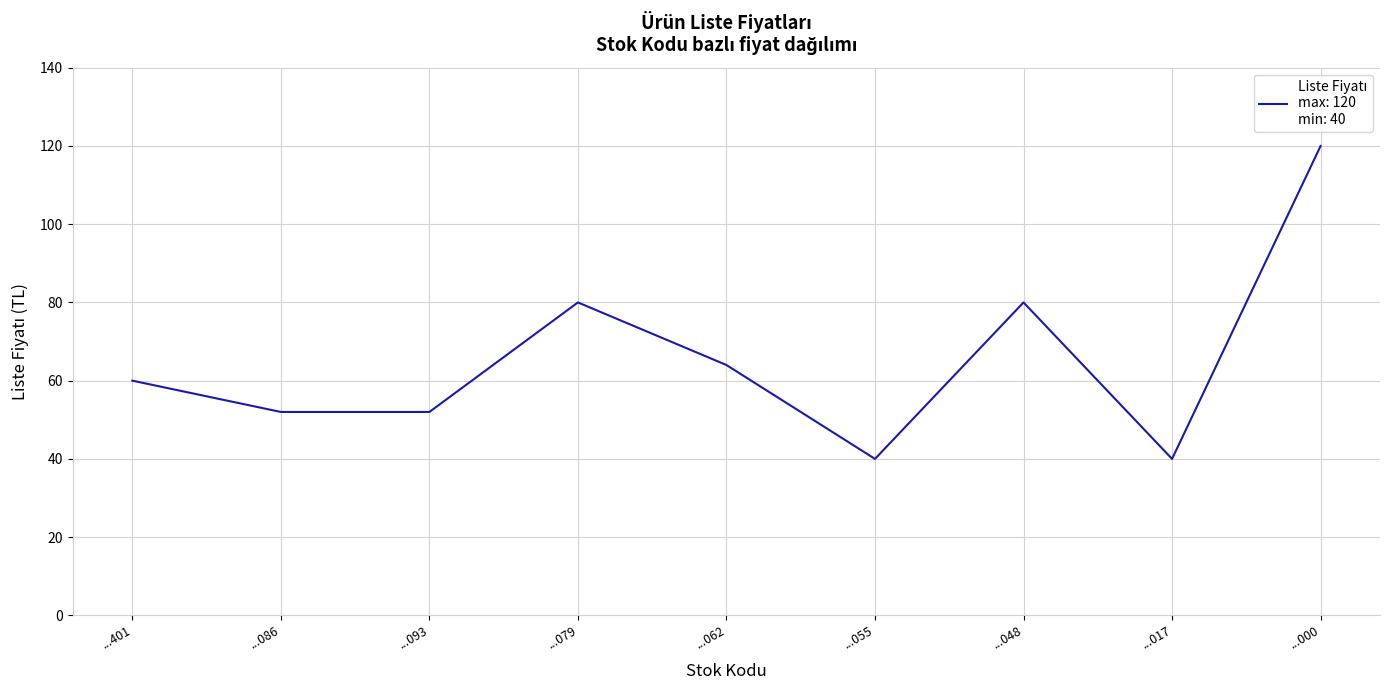

What is the average value?

65